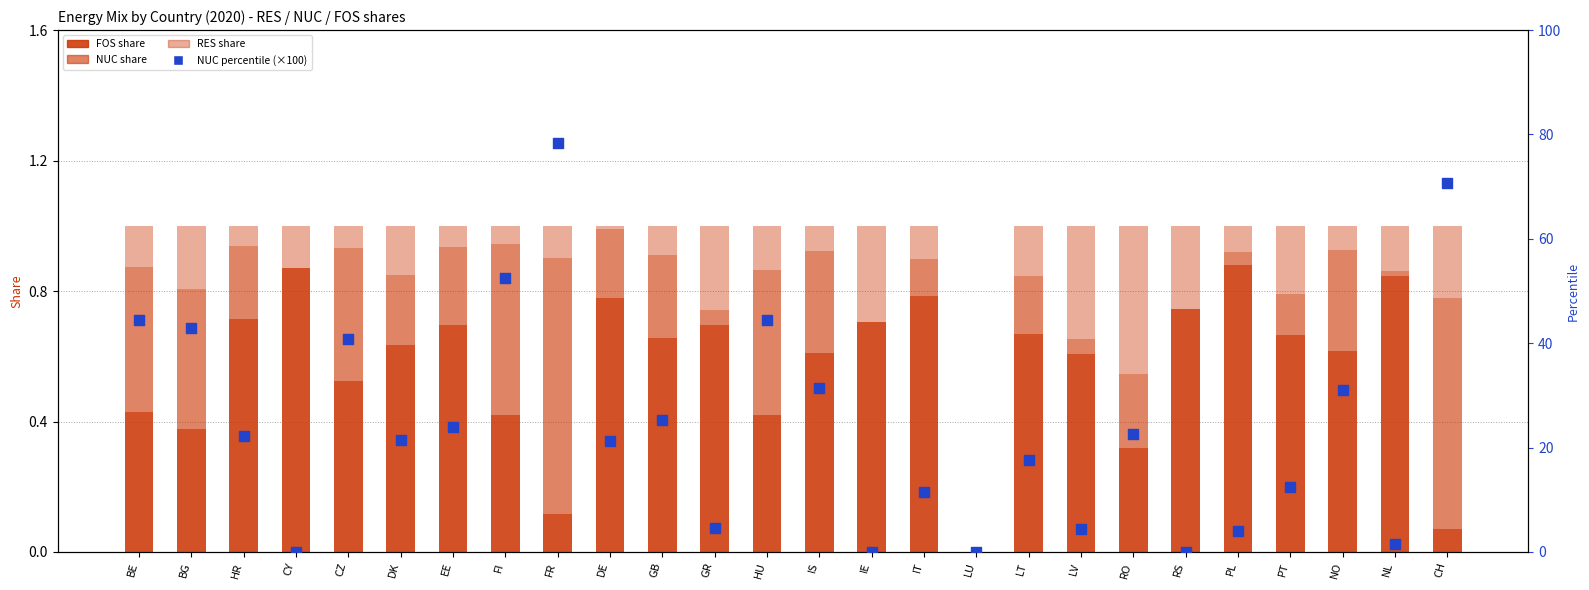

At which category is the sum across all series the highest?

FR